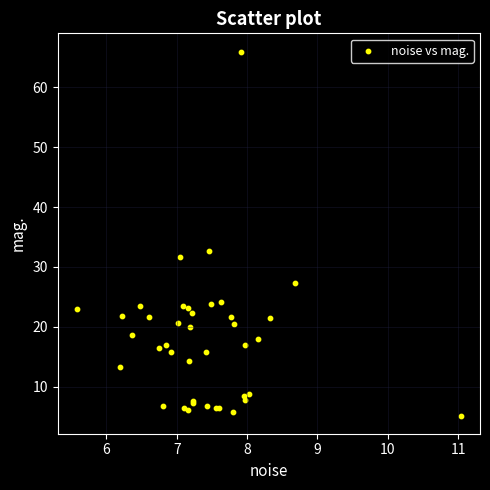

What Y value in the scatter plot is closest to 35?

32.7